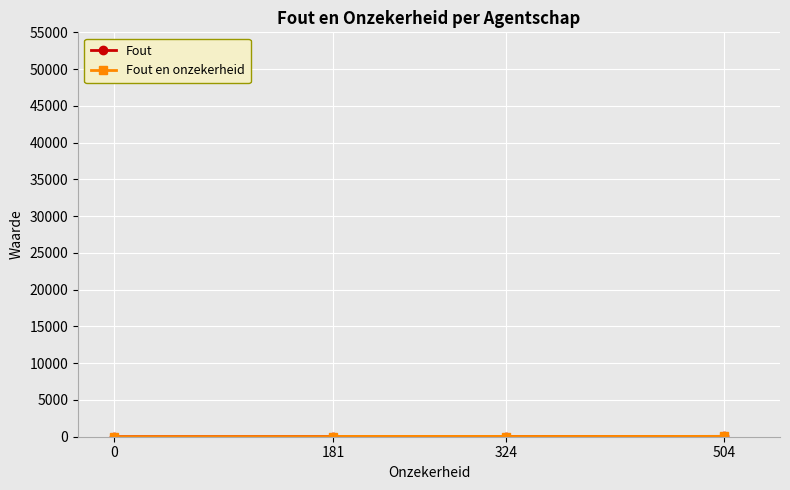

Between 0 and 504, which series saw the biggest shift?

Fout en onzekerheid